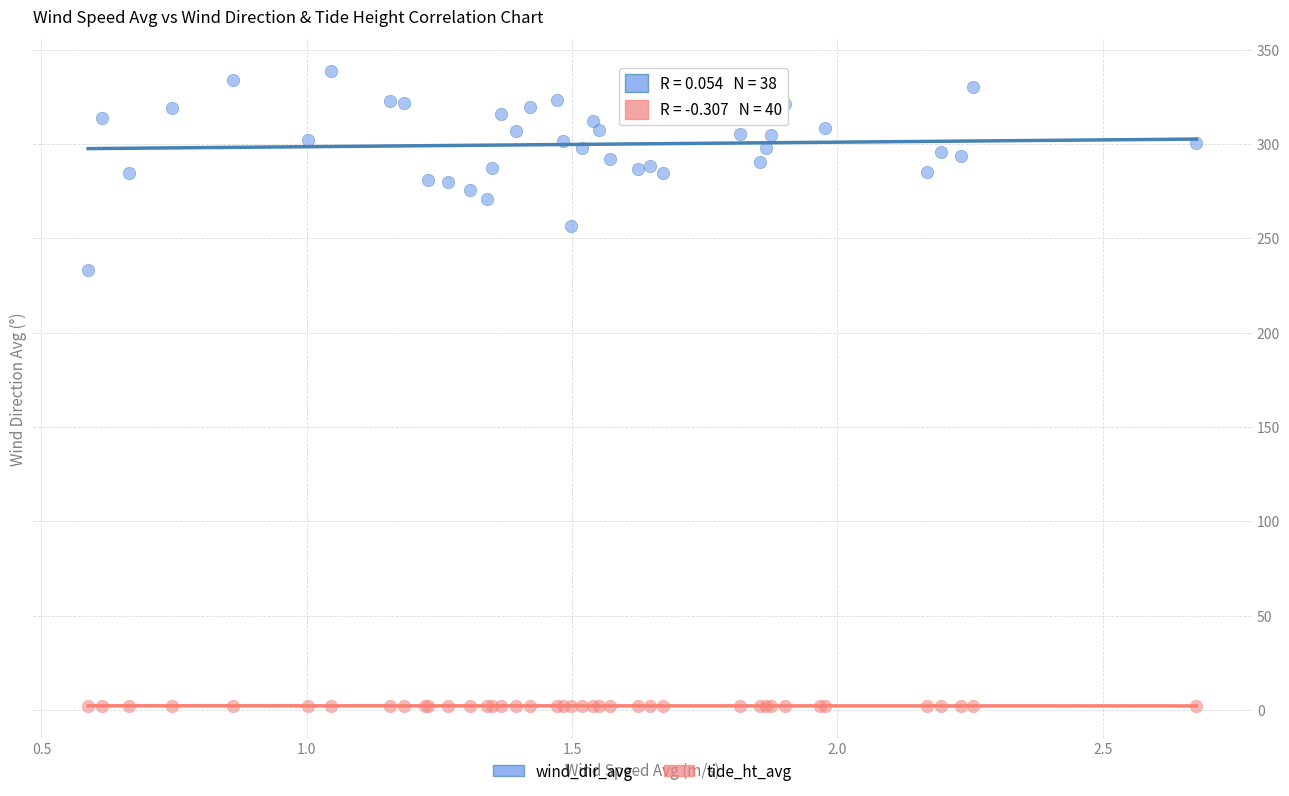

What are all the series names shown in the legend?

wind_dir_avg, tide_ht_avg